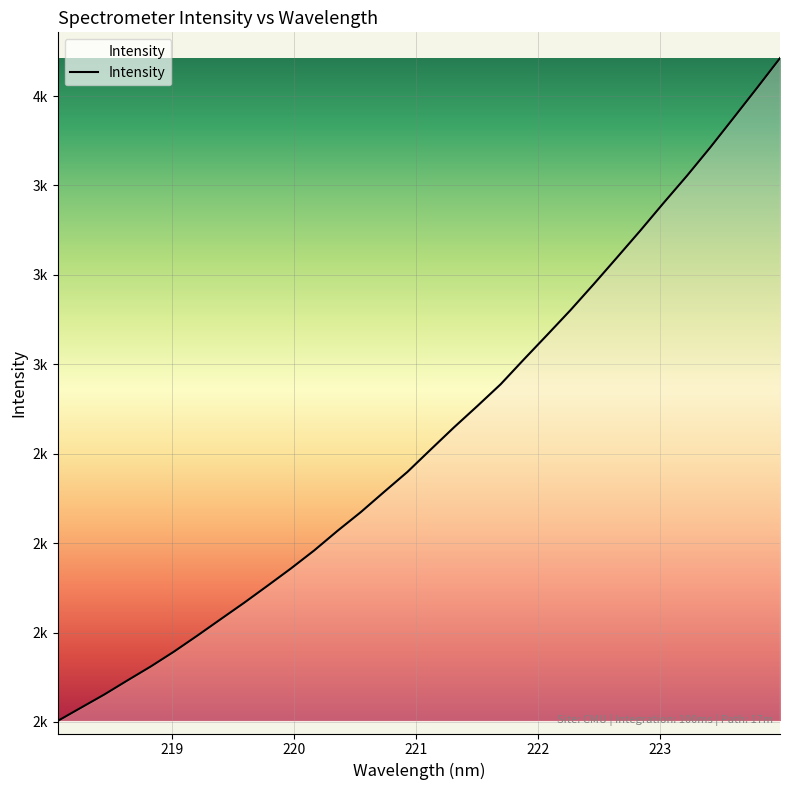

Does the chart have visible grid lines?

Yes